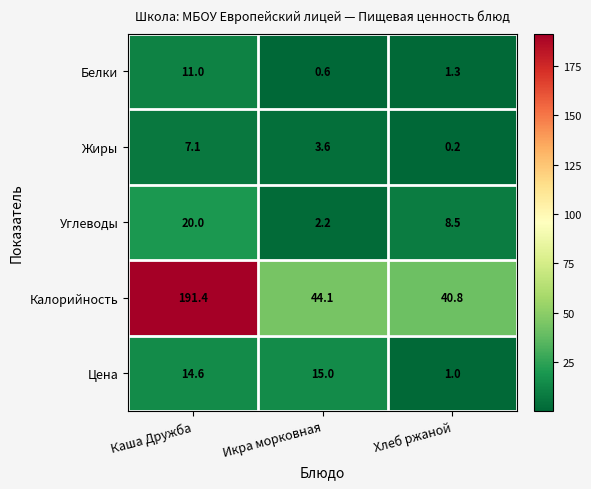

Where does the Калорийность series first go above 44?

Каша Дружба